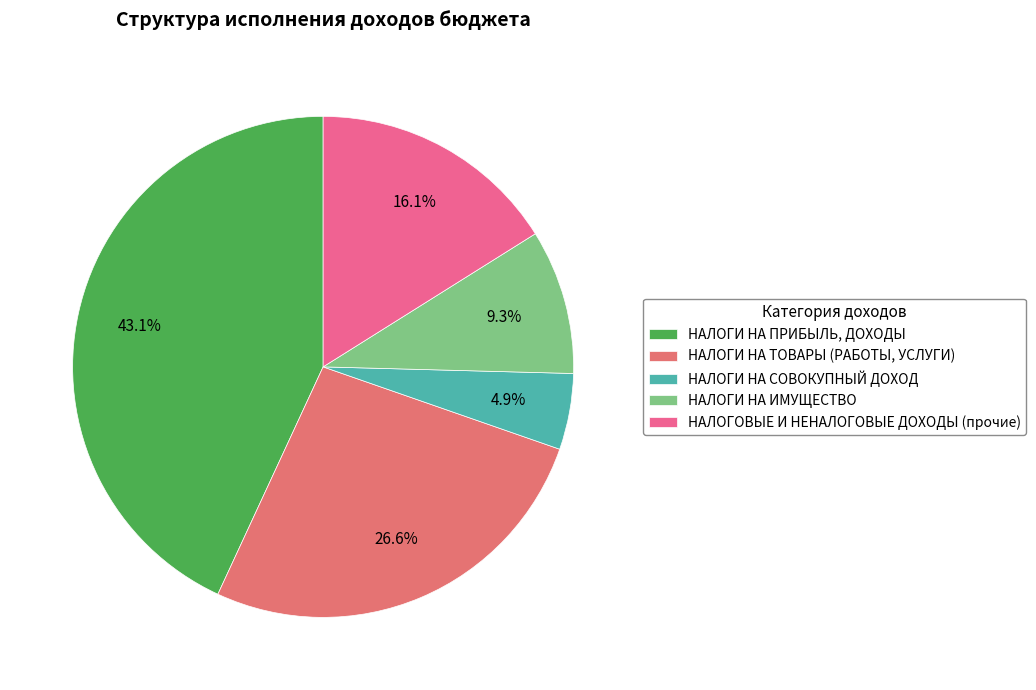

To the nearest percent, what percentage of the pie is НАЛОГИ НА ИМУЩЕСТВО?

9%